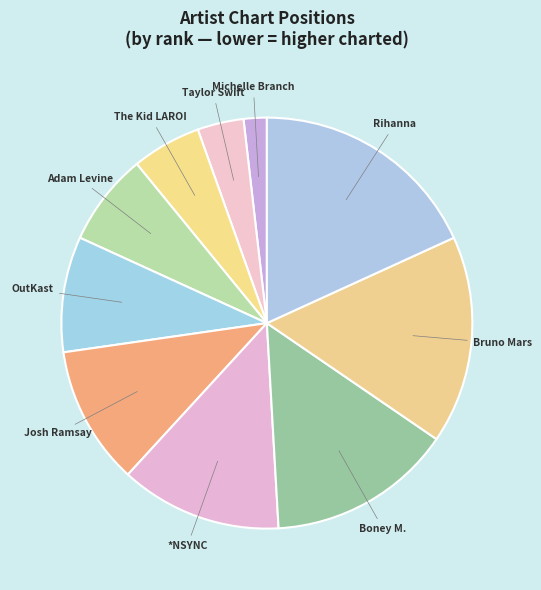

Which has a higher value, Taylor Swift or Adam Levine?

Adam Levine